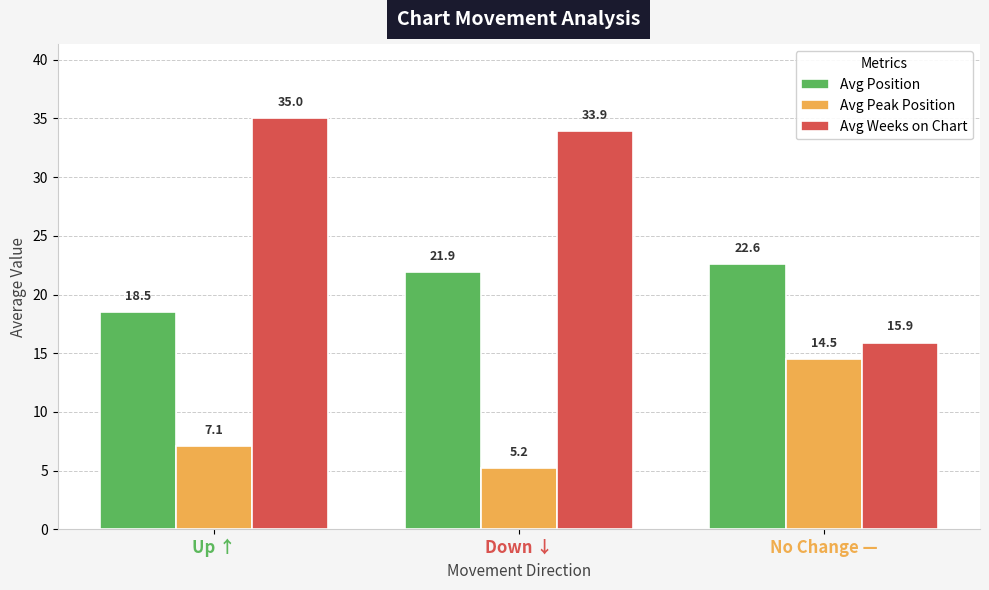

Where does the Avg Position series first go above 21?

Down ↓